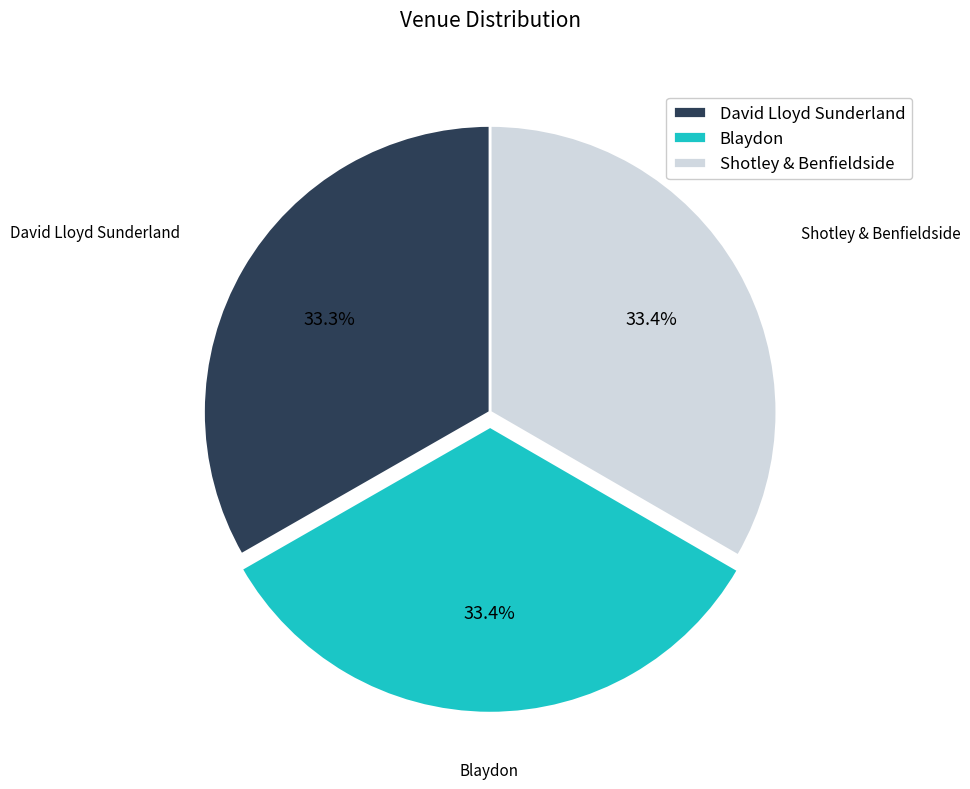

The David Lloyd Sunderland slice represents 33% of the pie. True or false?

True